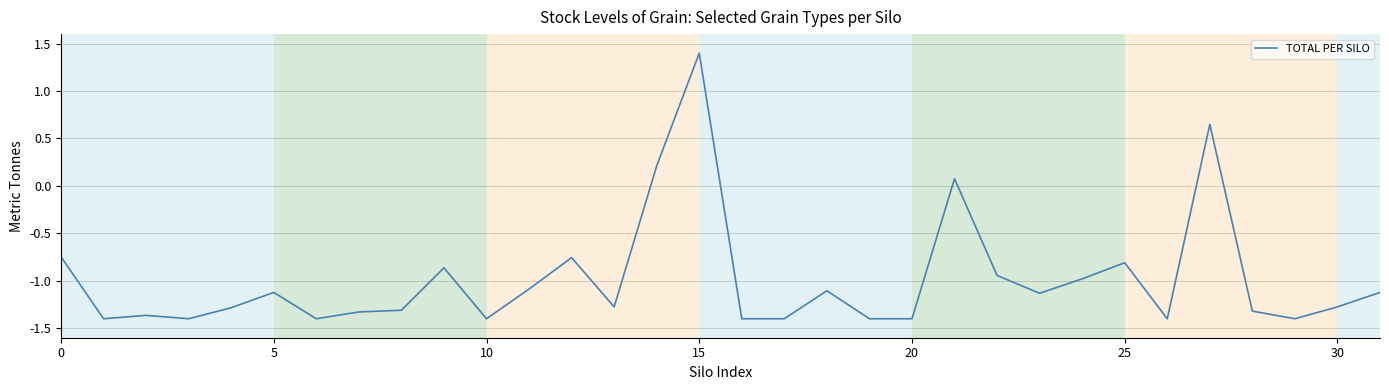

What is the difference between the maximum and minimum values?

2.8